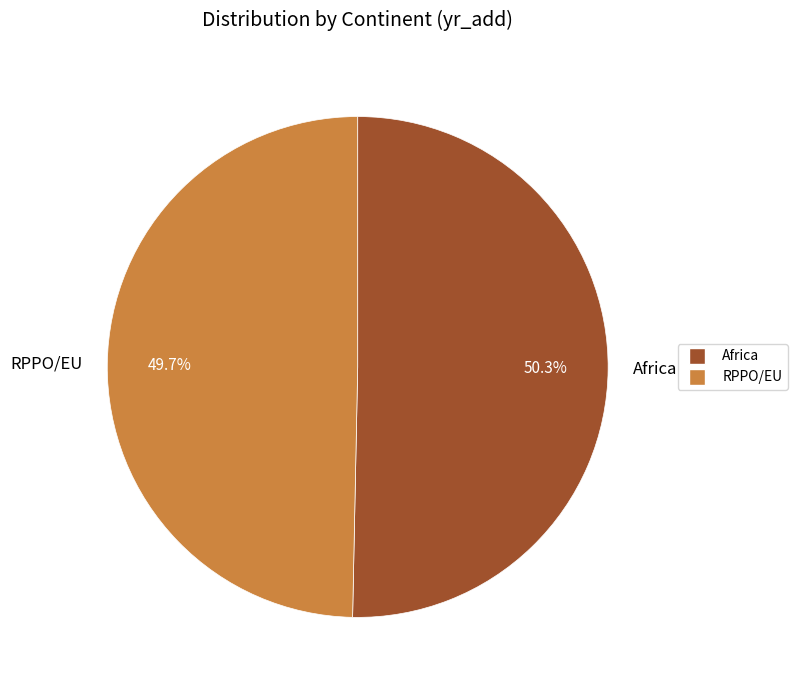

Which slice represents more than half of the pie?

Africa